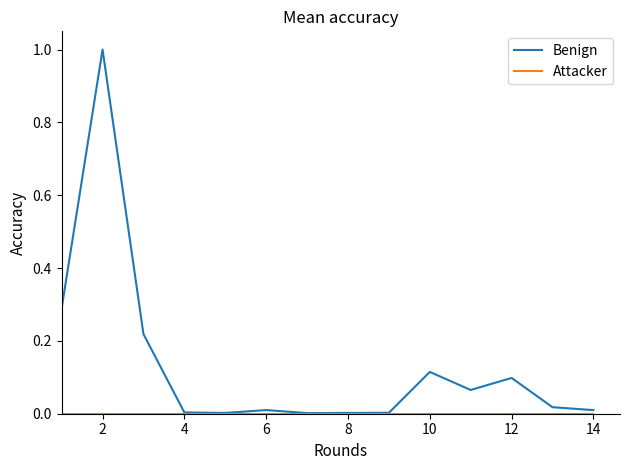

How many categories are shown in the chart?

14